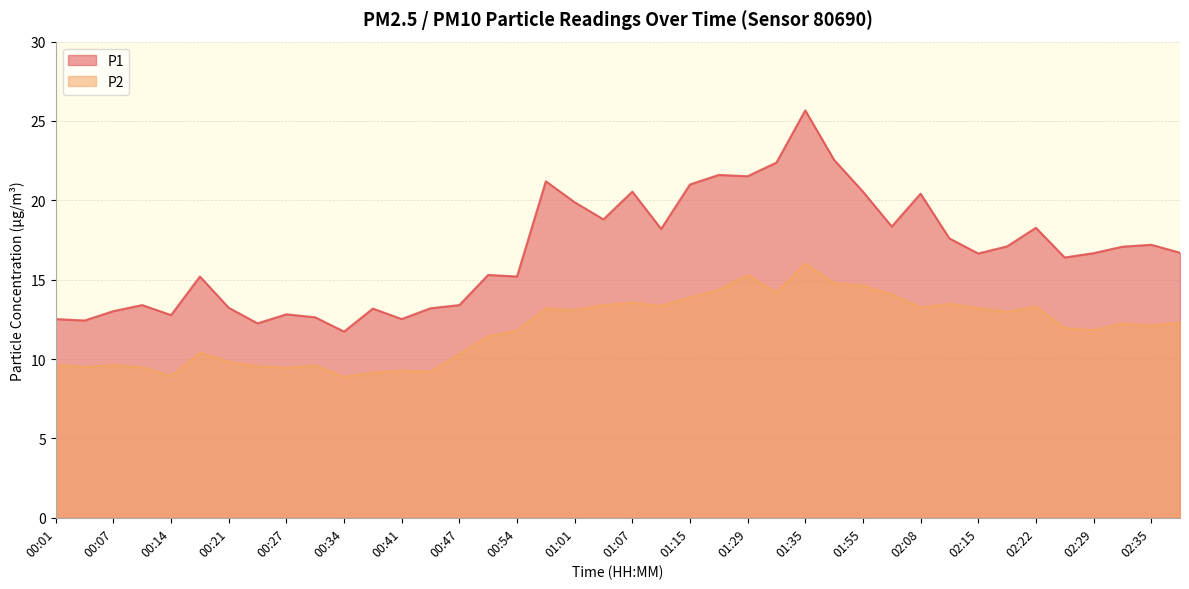

How many lines are shown in the chart?

2